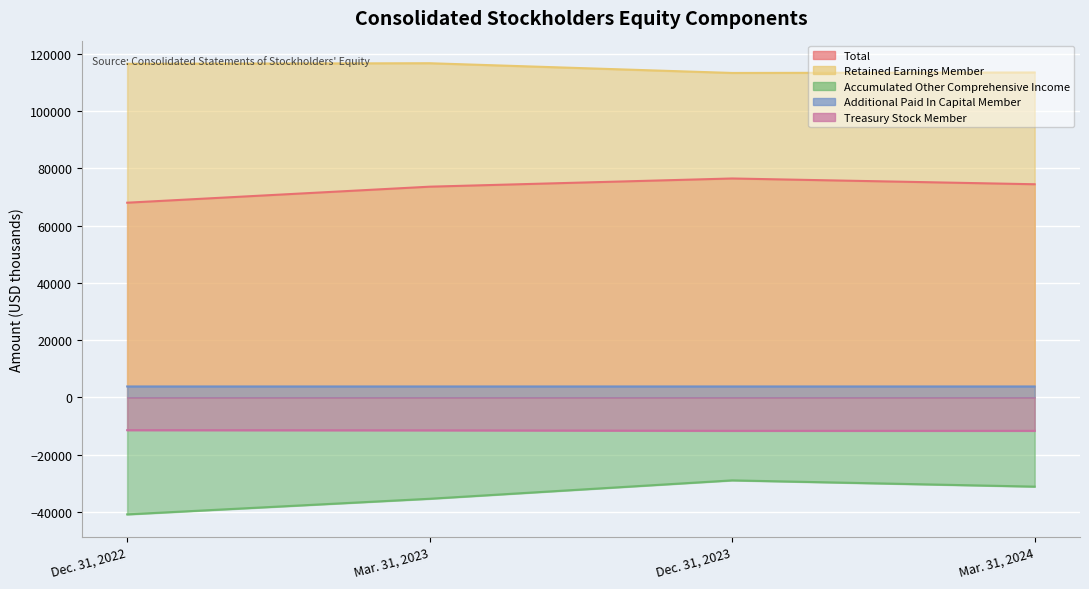

What is the smallest value displayed?

-40920